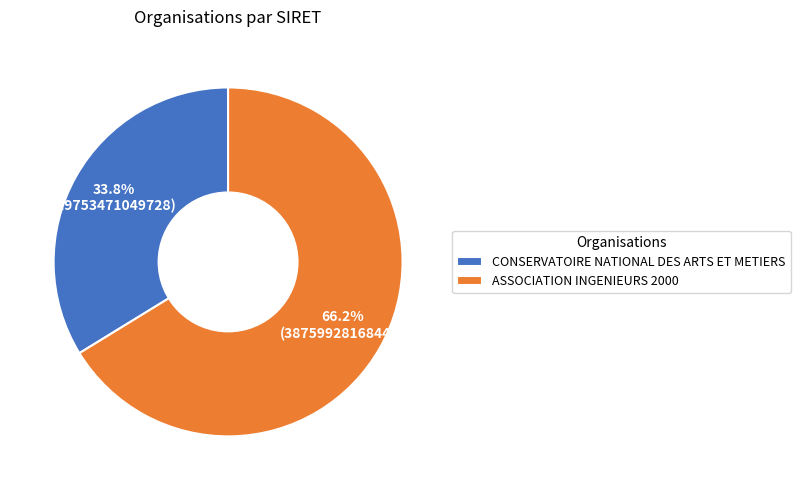

Which category accounts for the majority?

ASSOCIATION INGENIEURS 2000